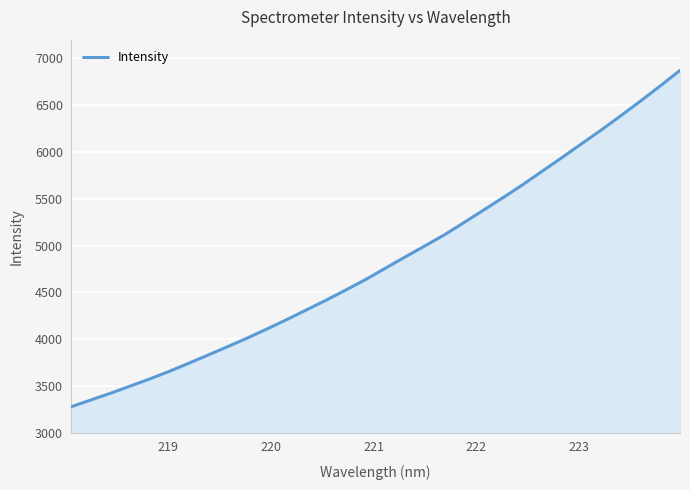

True or false: there are more than 2 points higher than both neighbors.

False